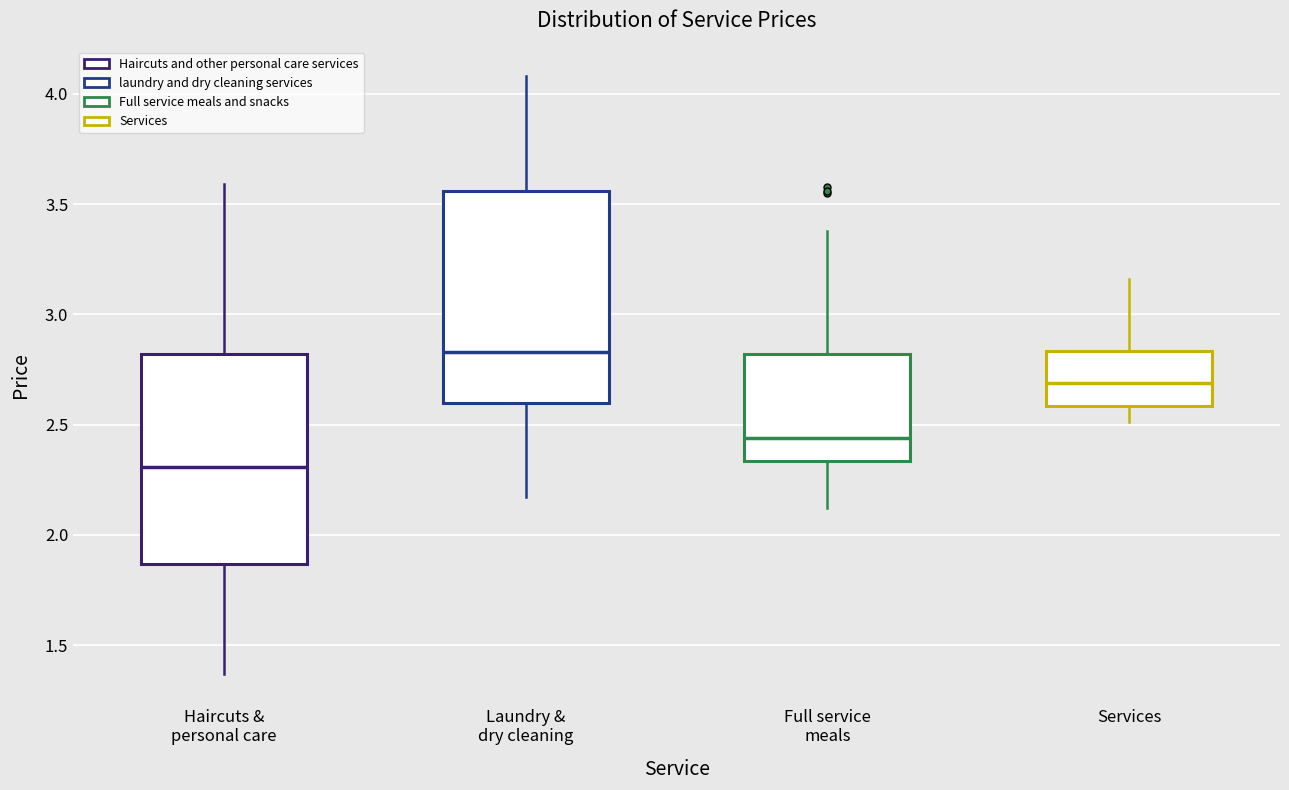

Which box has the lowest median line?

Haircuts & personal care